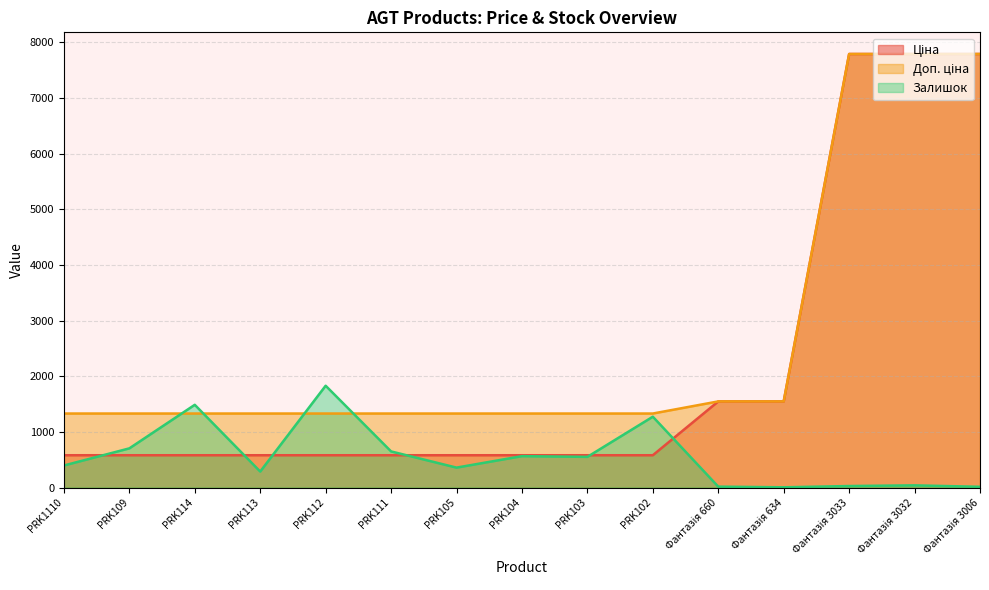

Reading left to right, list all the values displayed in this chart.

Ціна: 580.4	580.4	580.4	580.4	580.4	580.4	580.4	580.4	580.4	580.4	1547.7	1547.7	7792.9	7792.9	7792.9
Доп. ціна: 1330.3	1330.3	1330.3	1330.3	1330.3	1330.3	1330.3	1330.3	1330.3	1330.3	1548.0	1548.0	7792.9	7792.9	7792.9
Залишок: 396.0	704.0	1487.0	287.0	1830.0	649.0	358.0	564.0	551.0	1273.0	16.0	4.0	27.0	39.0	13.0